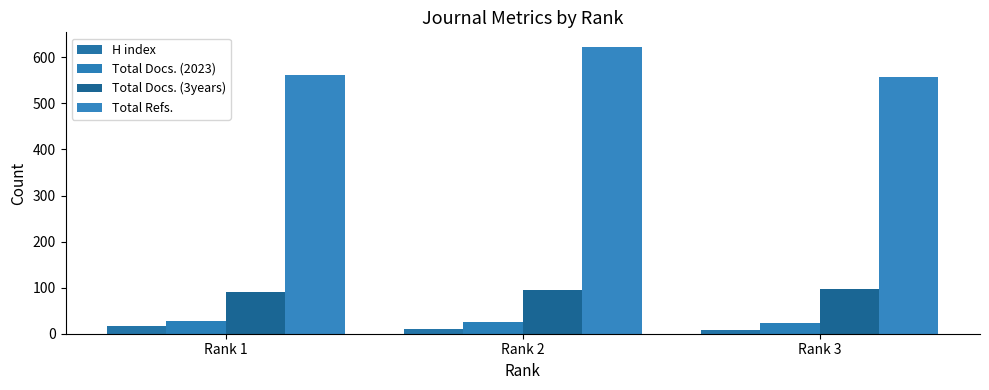

How many data points in Total Refs. are less than 561?

1